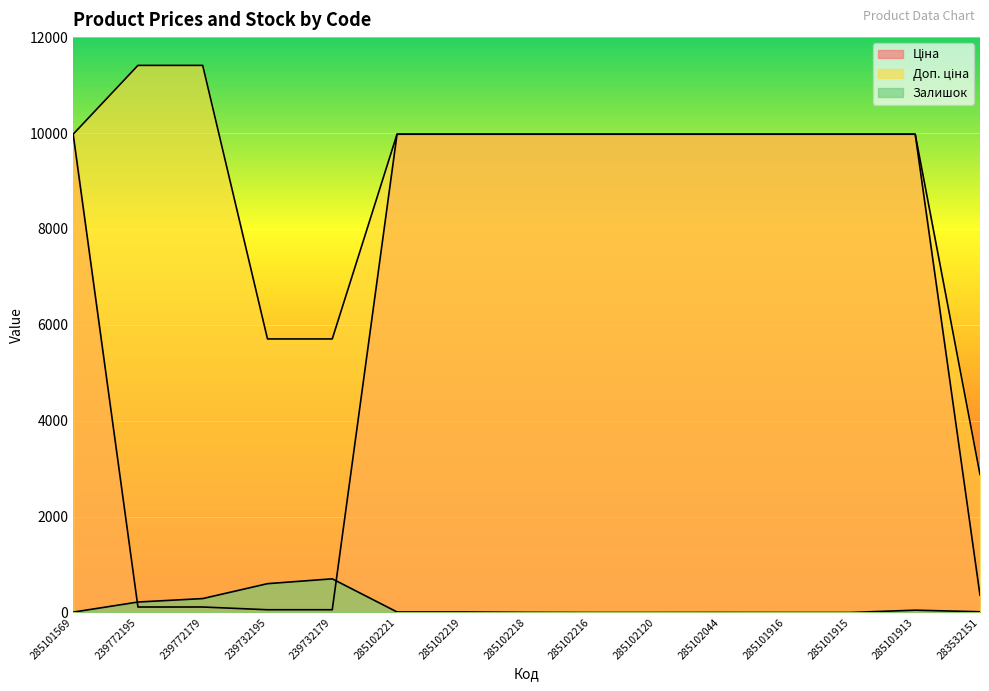

Where does the Ціна series first go above 9974?

285101569